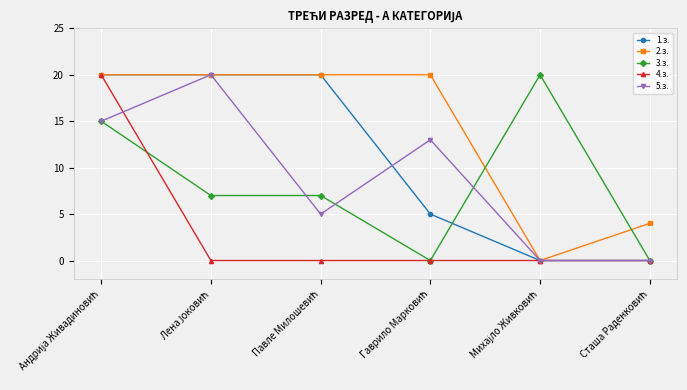

What are all the series names shown in the legend?

1.з., 2.з., 3.з., 4.з., 5.з.